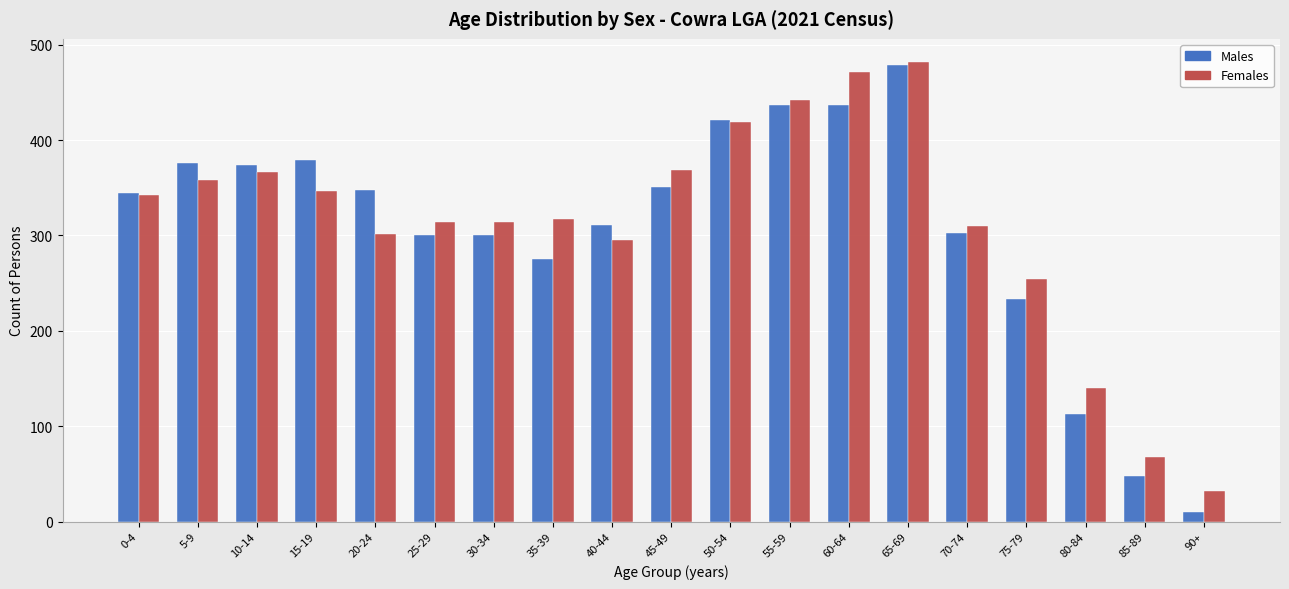

What position from the left is 40-44?

9